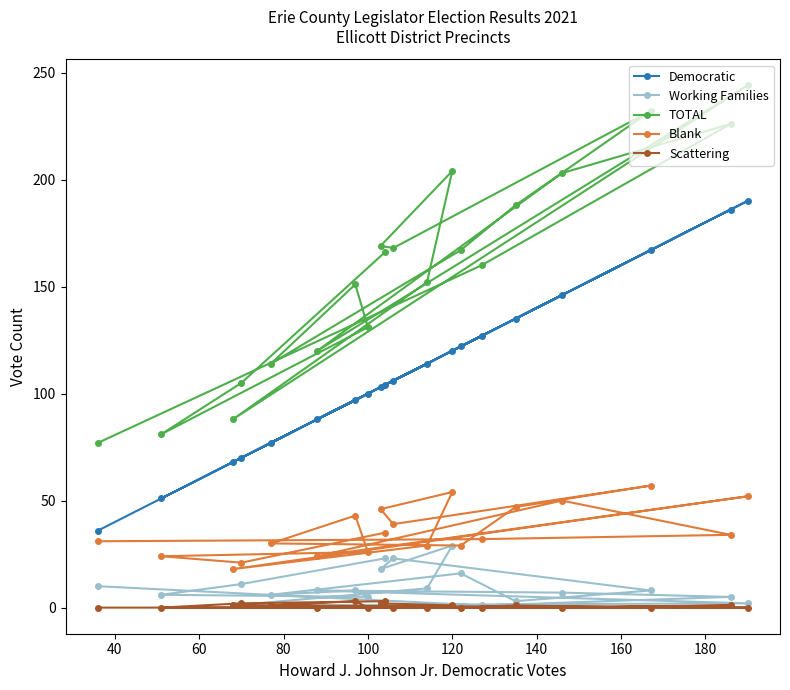

True or false: Scattering and Democratic cross at least once.

False